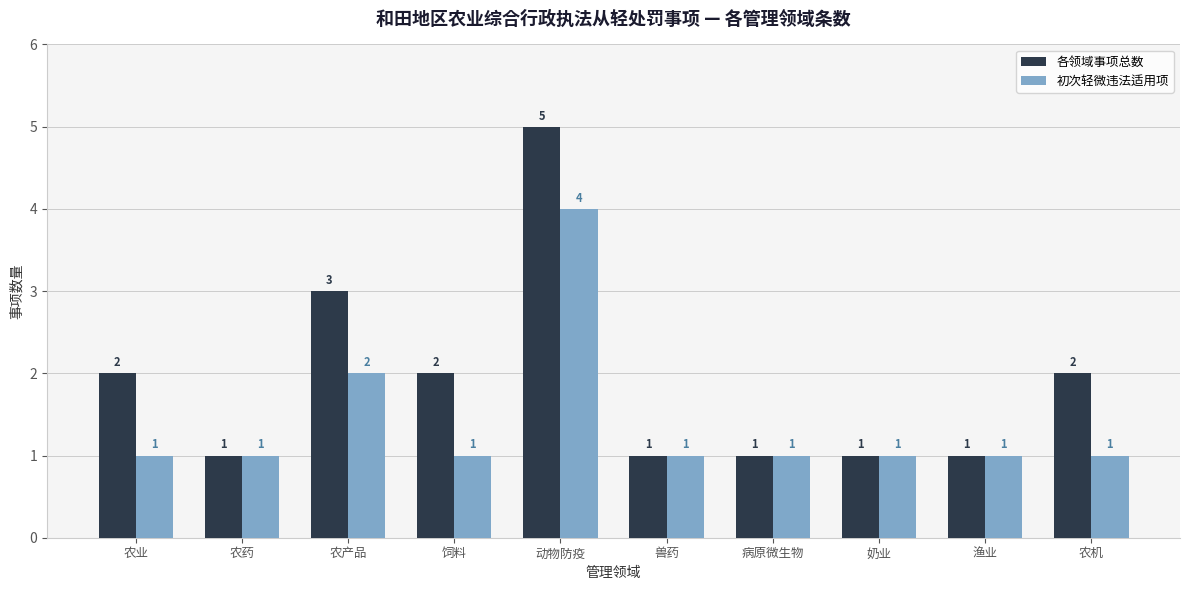

Is it true that 初次轻微违法适用项 equals 1 at 饲料?

True